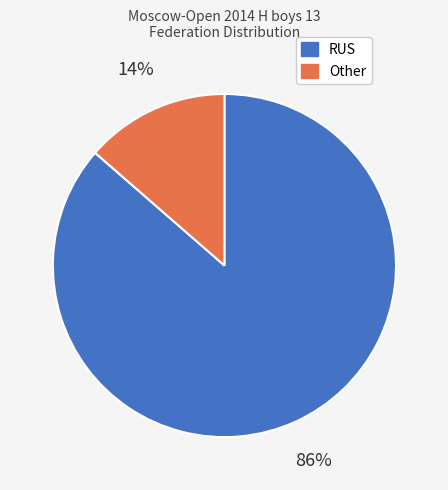

Which category has the smallest portion of the pie?

Other